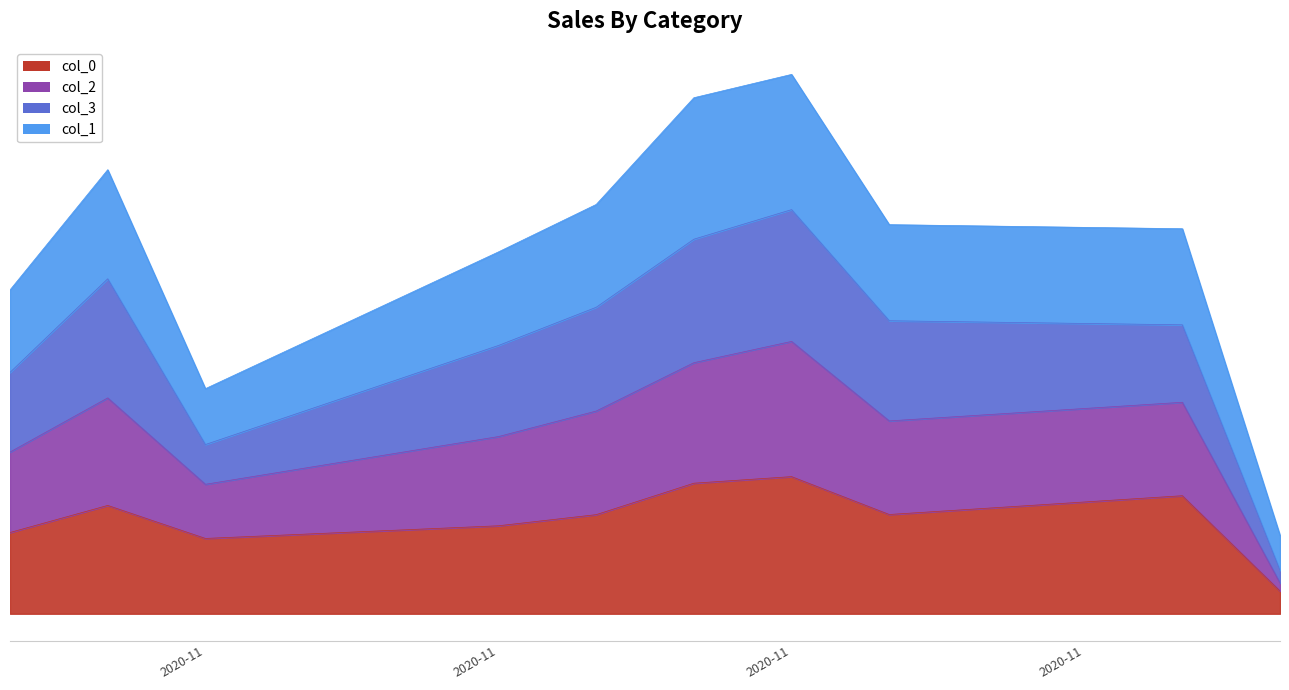

True or false: col_0 has a value of 56.2 at 2020-11.

True